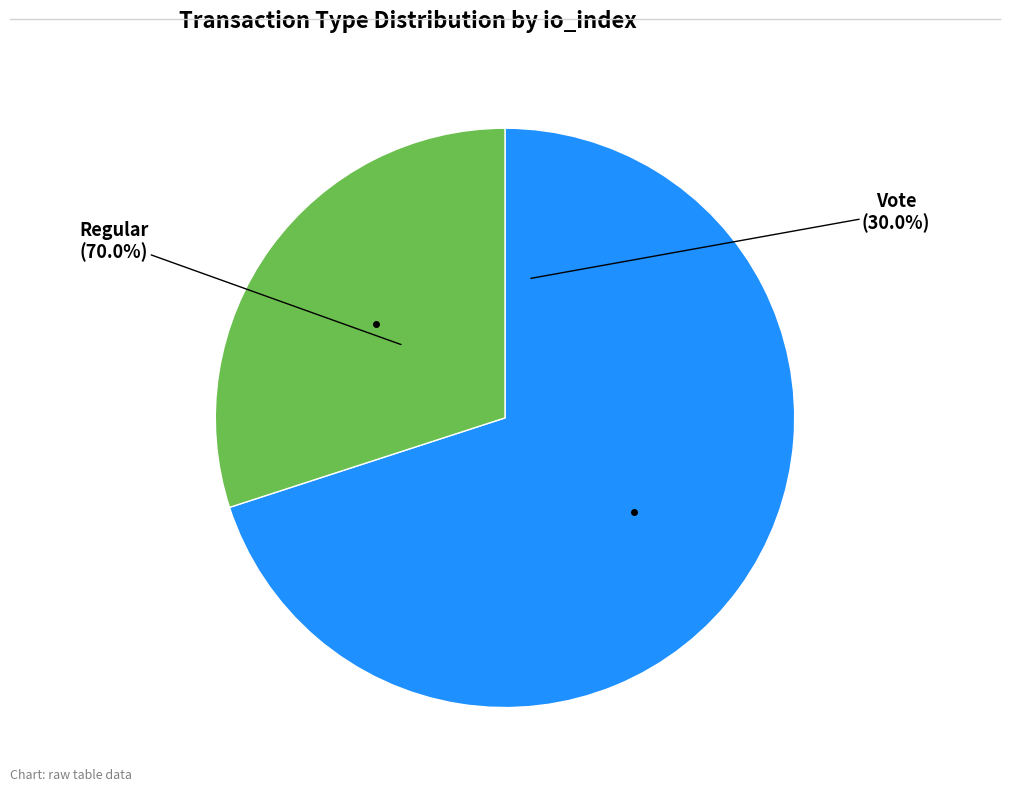

Which category accounts for the majority?

Regular